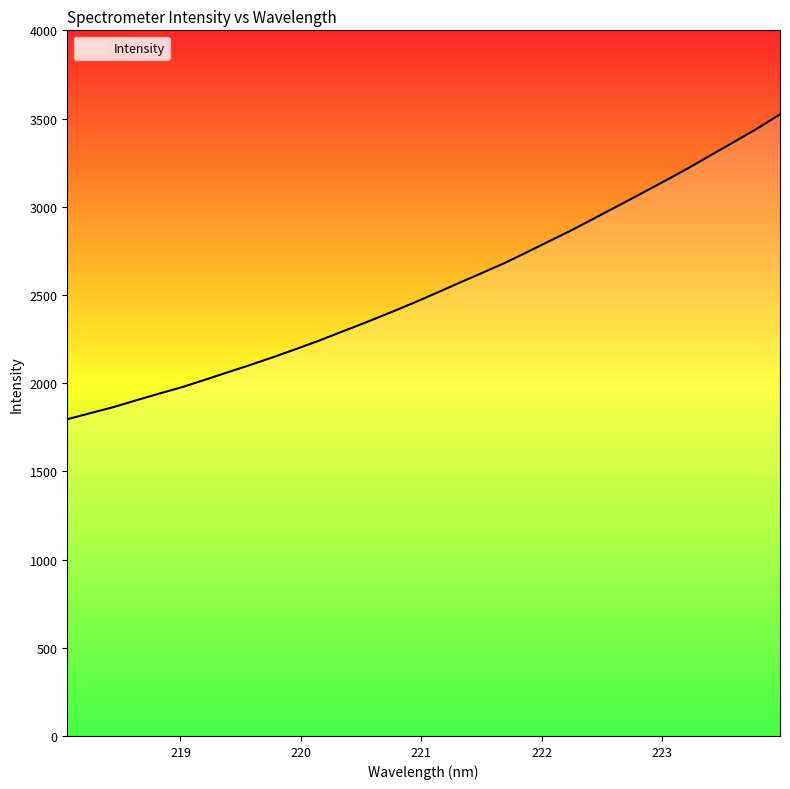

What is the maximum value shown in the chart?

3523.5